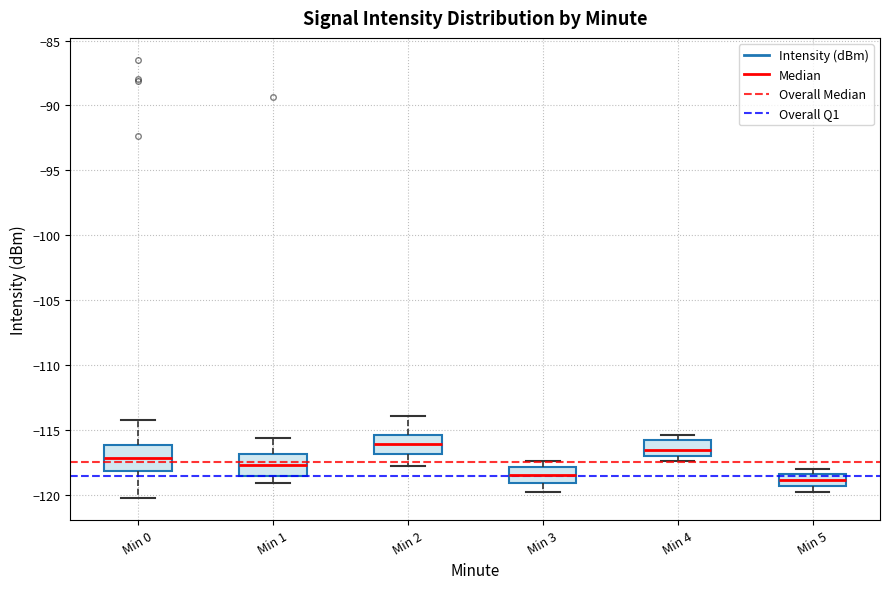

Reading left to right, transcribe this box plot: for each box, give where its median line is, the range the box spans, and where its two whiskers end, as read against the y-axis. The values are not printed on the chart, so give them approximately, as read against the axis.

Min 0: median -117.0, box -118.0 to -116.0, whiskers -120.5 to -114.5
Min 1: median -117.5, box -118.5 to -117.0, whiskers -119.0 to -115.5
Min 2: median -116.0, box -117.0 to -115.5, whiskers -118.0 to -114.0
Min 3: median -118.5, box -119.0 to -118.0, whiskers -120.0 to -117.5
Min 4: median -116.5, box -117.0 to -116.0, whiskers -117.5 to -115.5
Min 5: median -119.0, box -119.5 to -118.5, whiskers -120.0 to -118.0